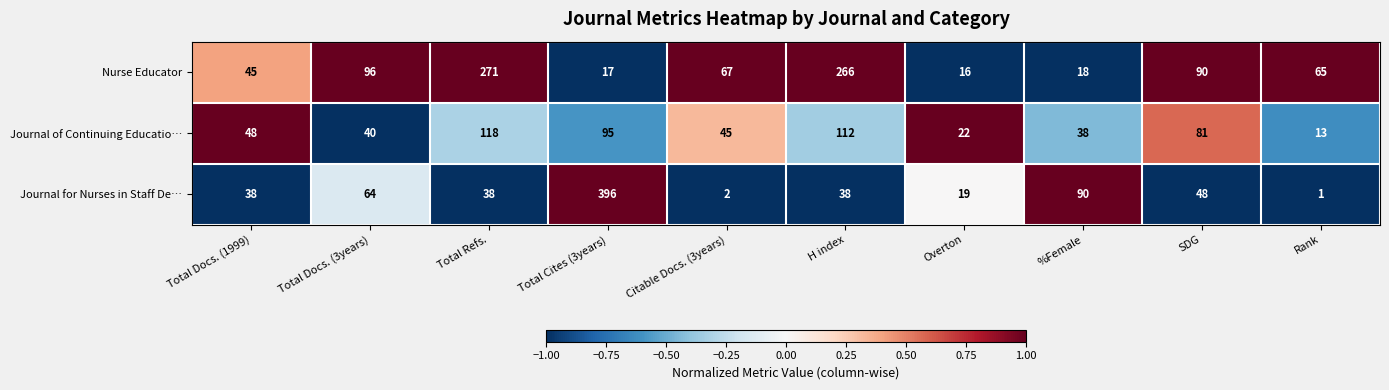

At which category does the chart reach its peak across all series?

Total Cites (3years)